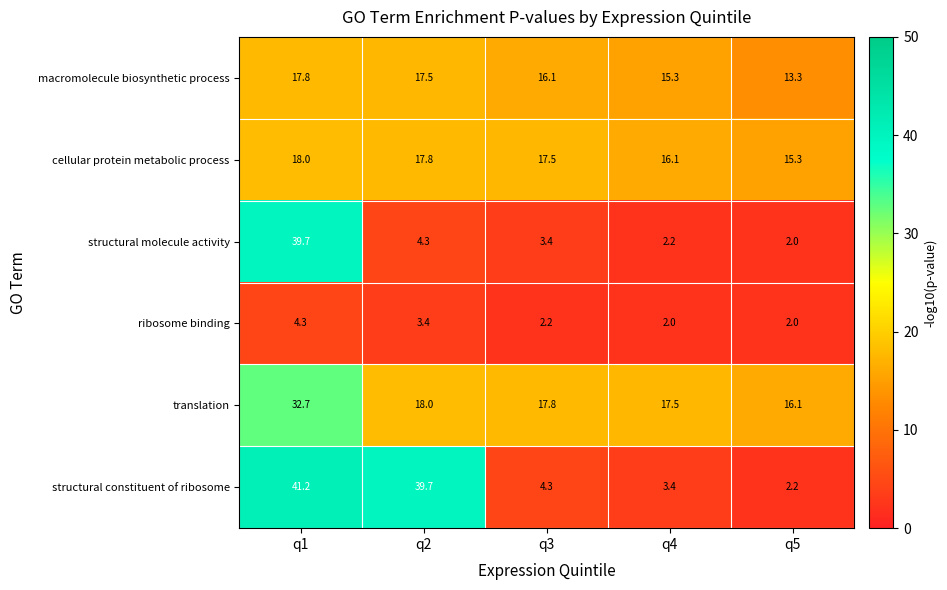

List the series in order of their peak value, highest first.

structural constituent of ribosome, structural molecule activity, translation, cellular protein metabolic process, macromolecule biosynthetic process, ribosome binding